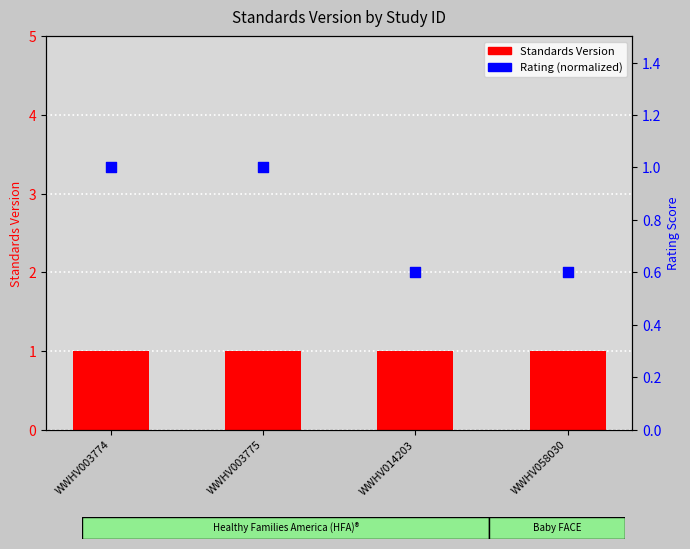

Which series contains the lowest Y value?

Rating (normalized)